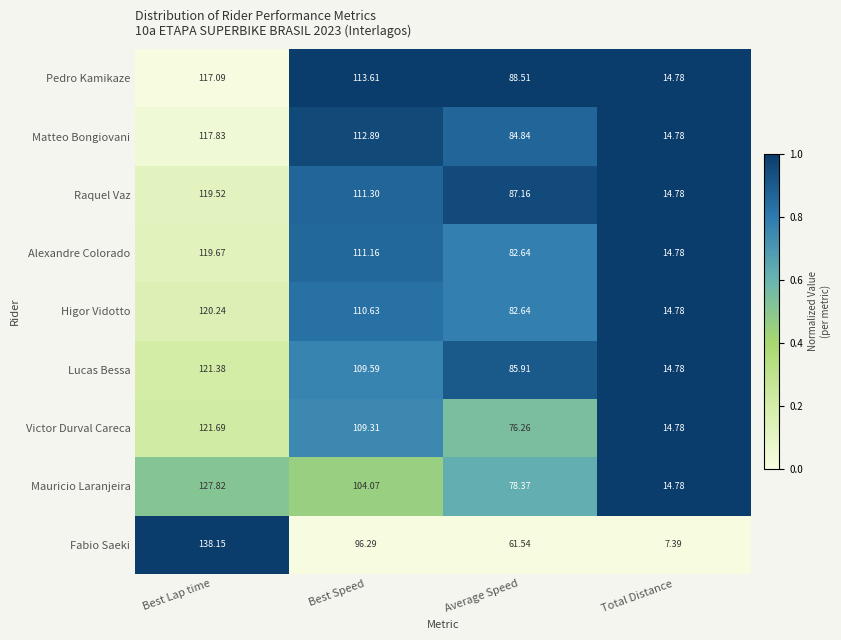

At which category is the sum across all series the highest?

Best Lap time